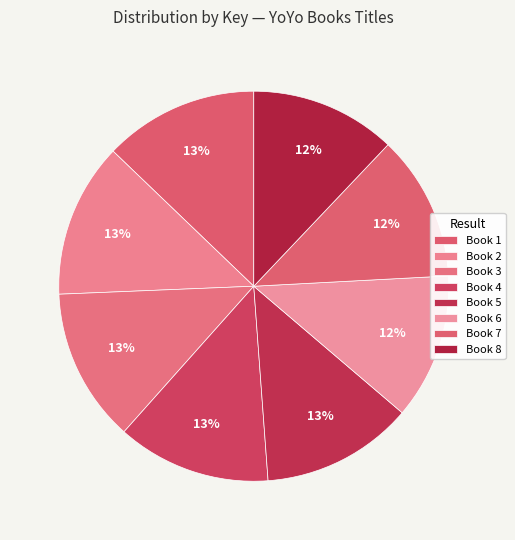

Does any single category account for the majority?

No